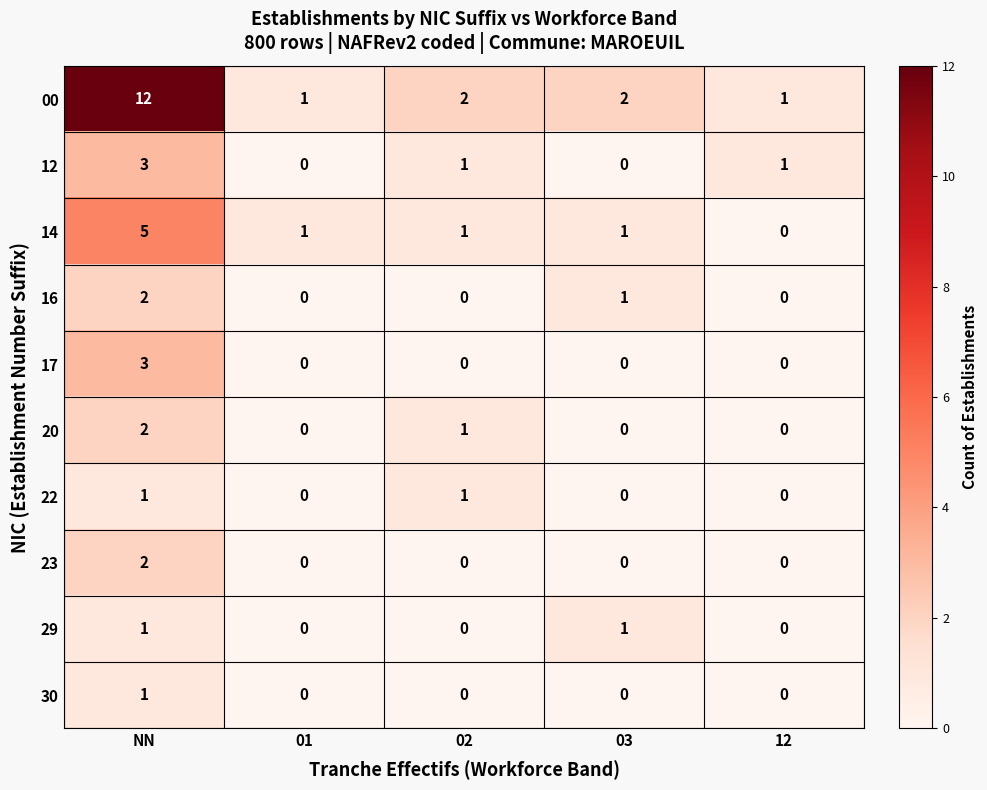

How many 23 values are between 0 and 1?

4